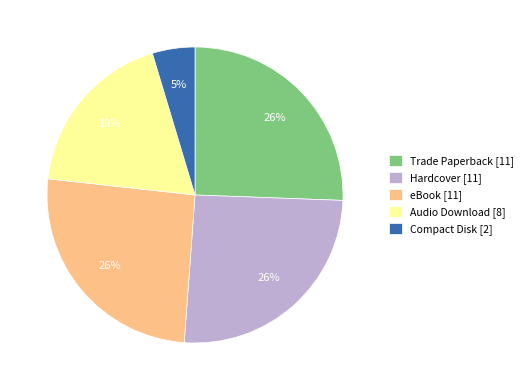

Which category has the smallest portion of the pie?

Compact Disk